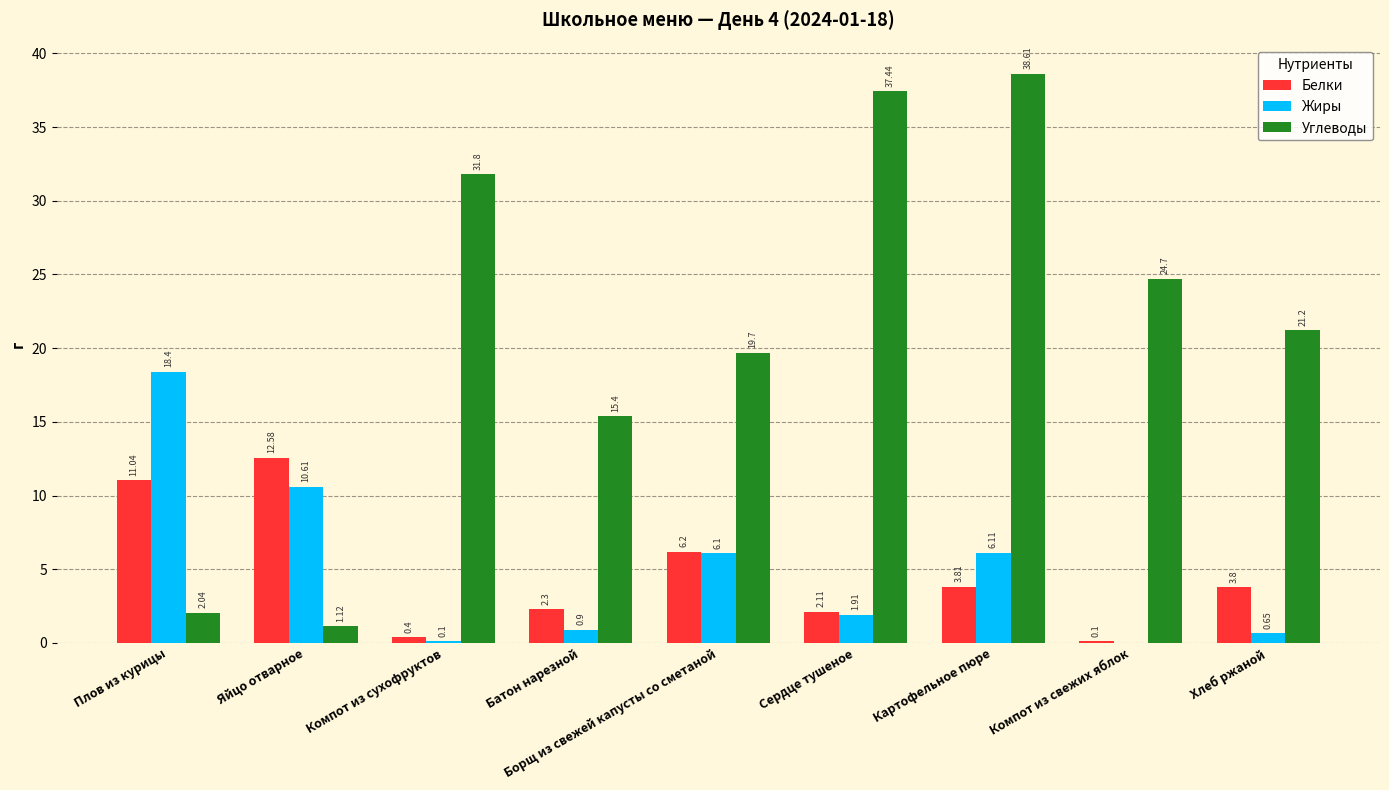

At which category is the sum across all series the highest?

Картофельное пюре